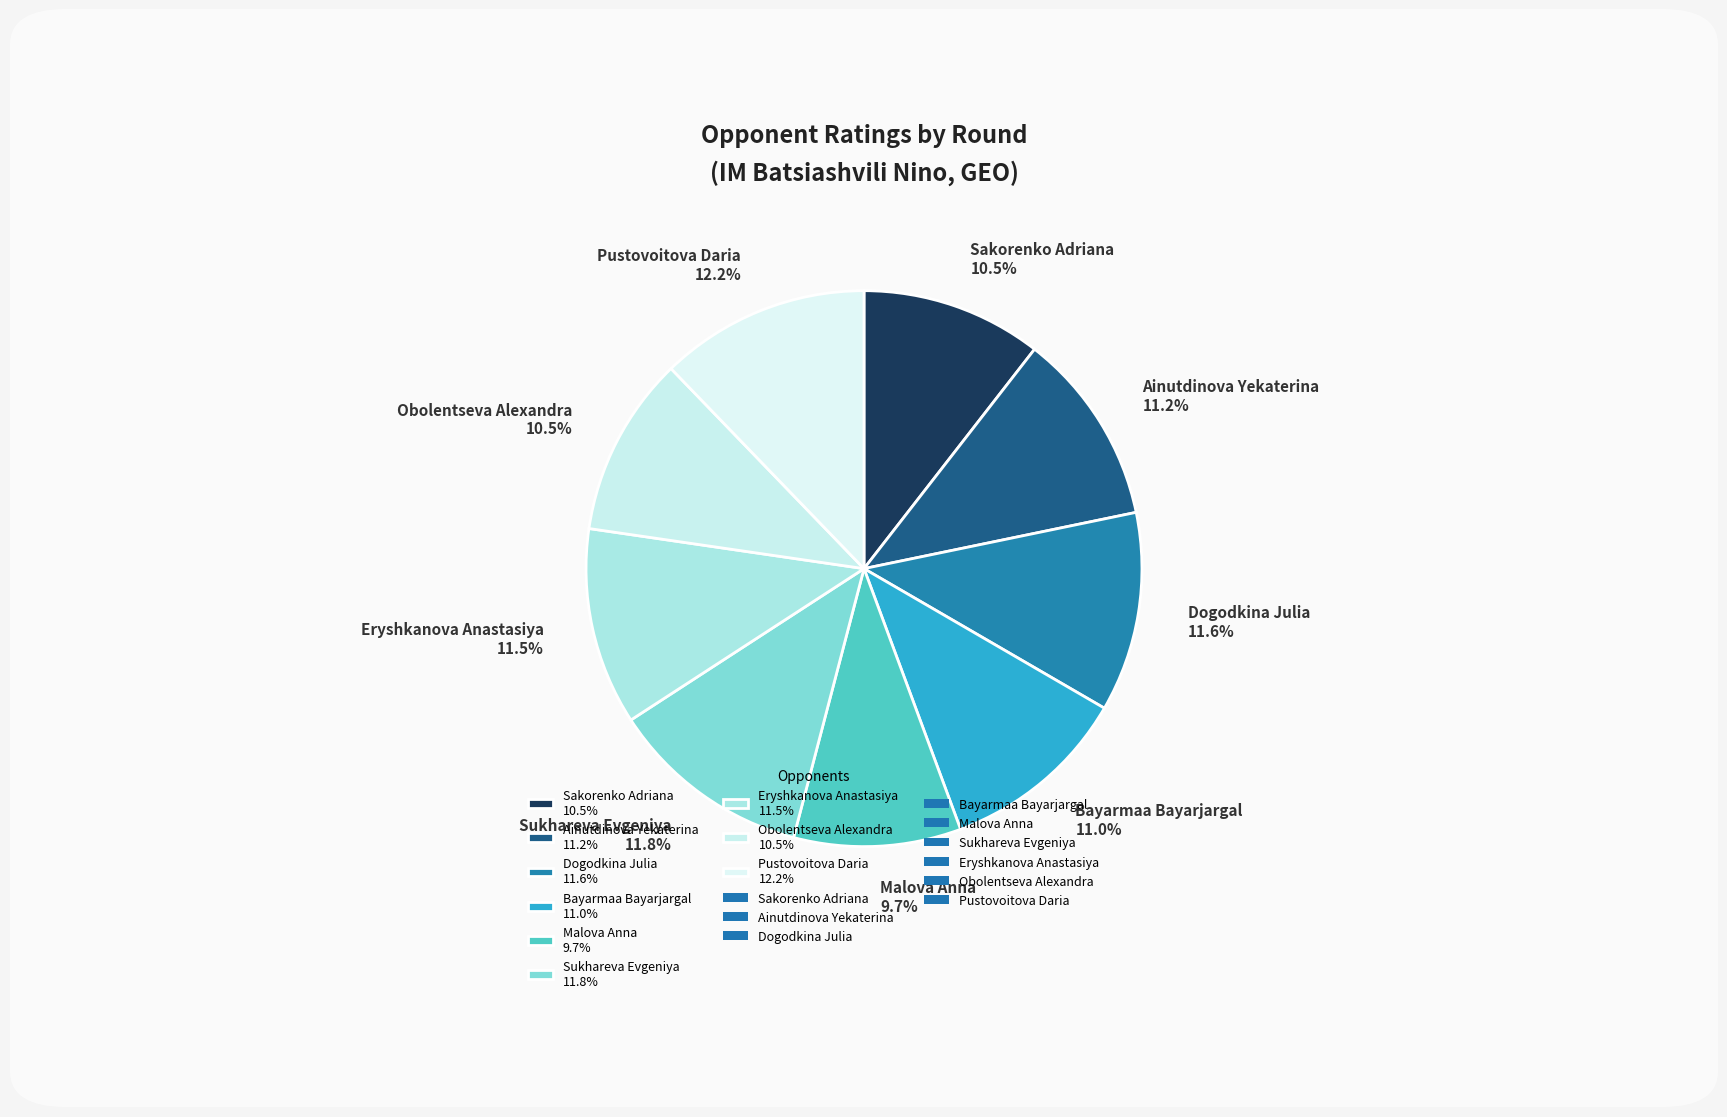

Combined, do Dogodkina Julia 11.6% and Sakorenko Adriana 10.5% account for over 50%?

No